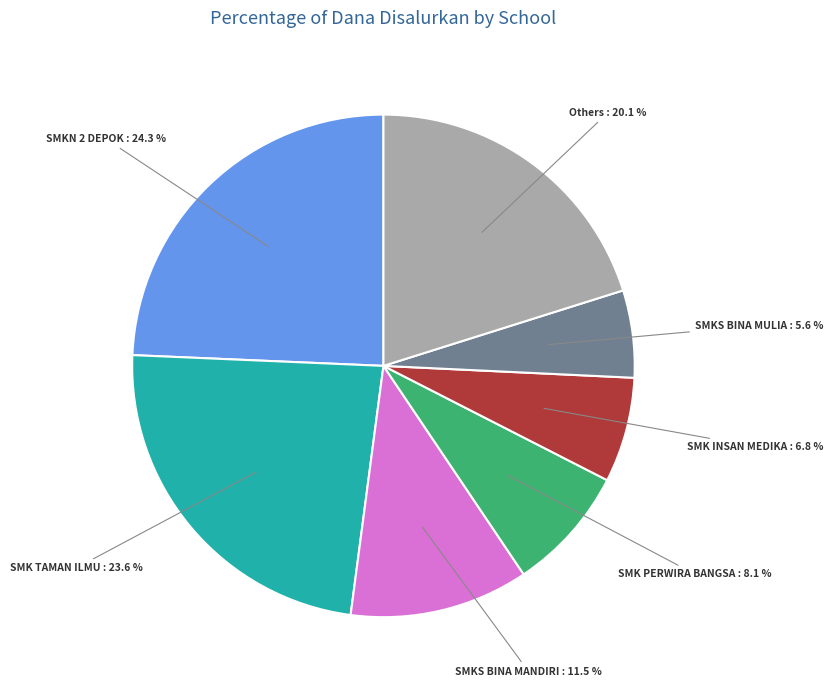

Between SMKN 2 DEPOK and SMK TAMAN ILMU, which is larger?

SMKN 2 DEPOK